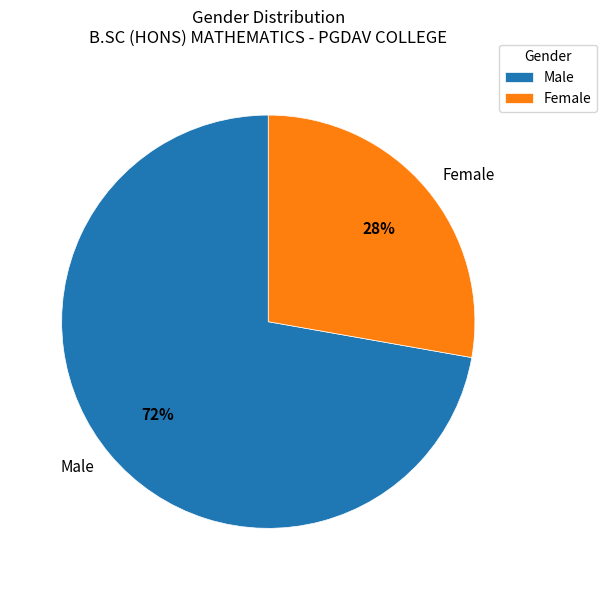

What is the largest slice in the pie chart?

Male